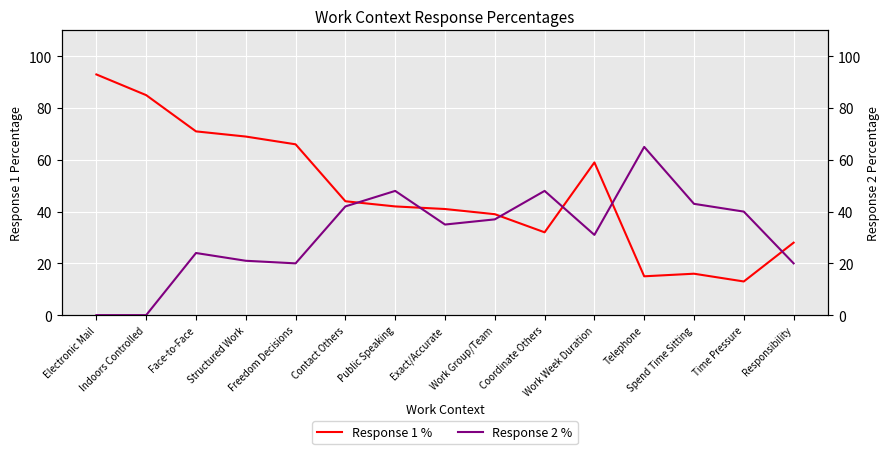

What is the maximum value shown in the chart?

93